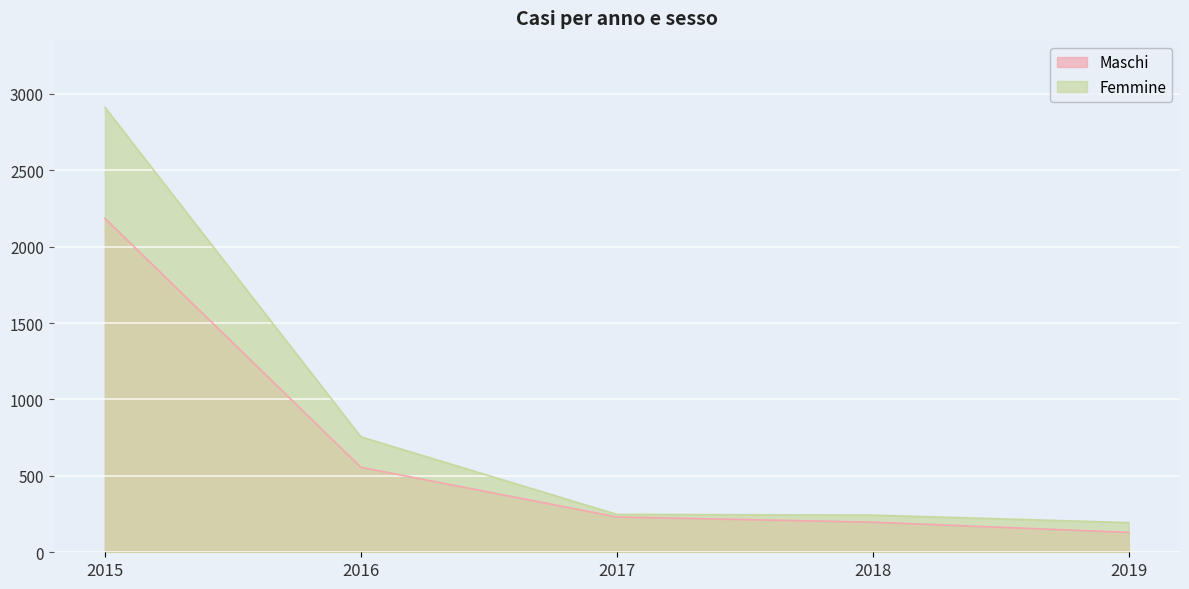

What is the difference between the Maschi values at 2017 and 2018?

34